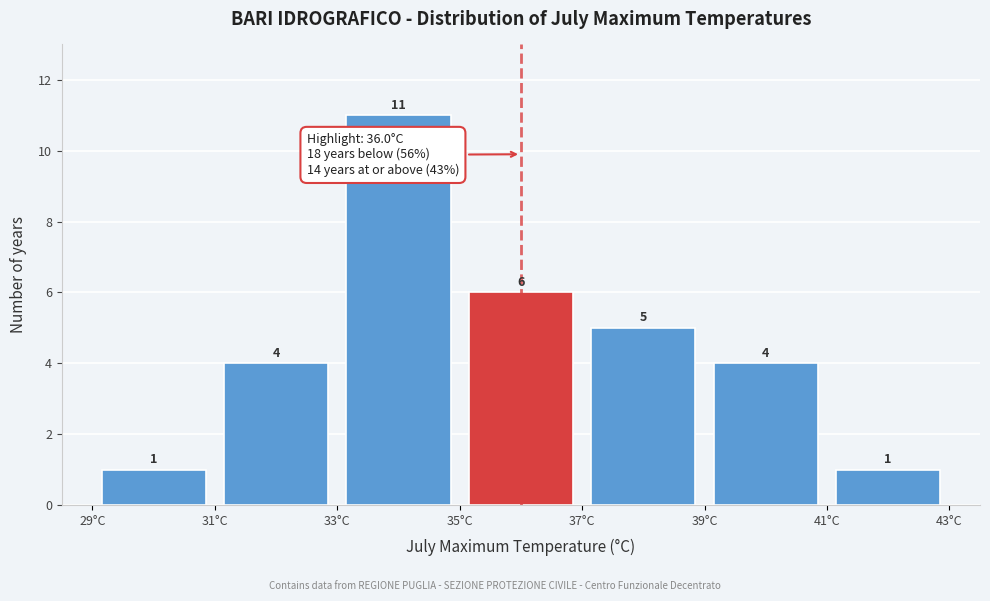

Which range on the x-axis has the tallest bar?

33 to 35